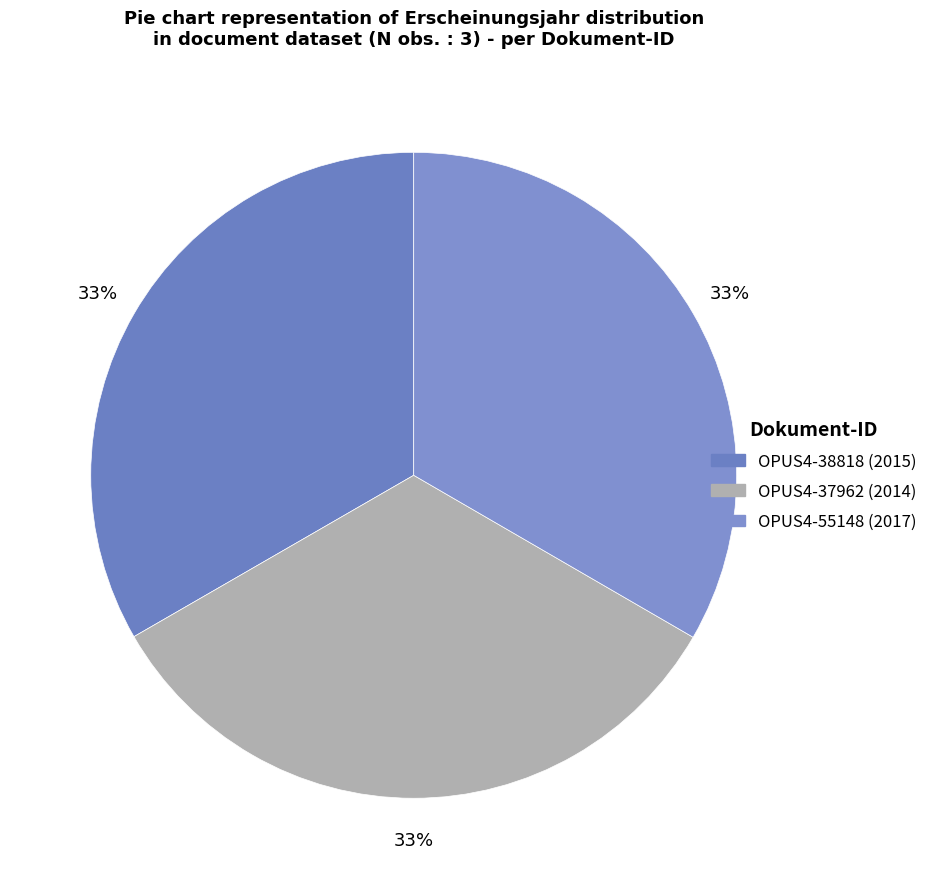

How many segments does this pie chart have?

3